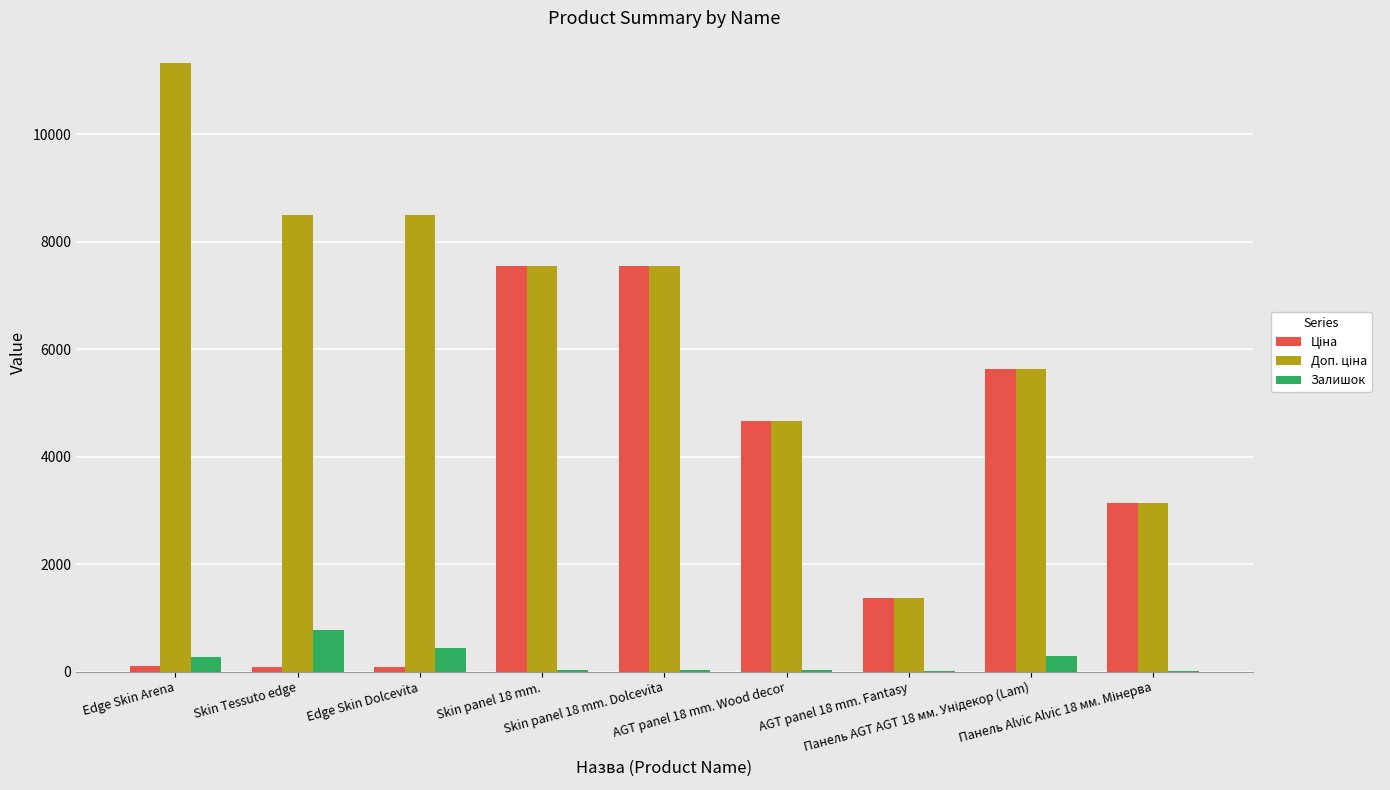

What is the sum of all Залишок values?

1882.1